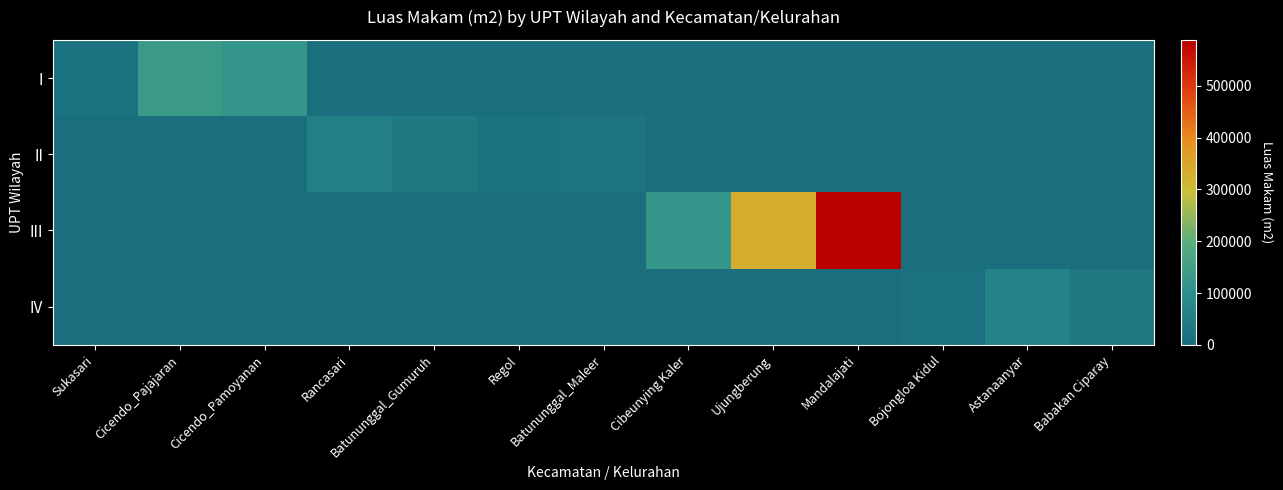

At which category is the sum across all series the highest?

Mandalajati